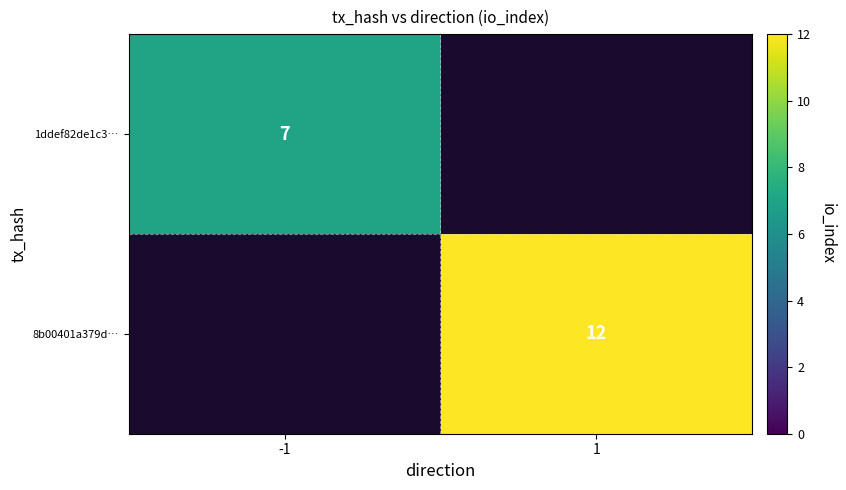

The 1ddef82de1c3… series shows 7 at -1. True or false?

True